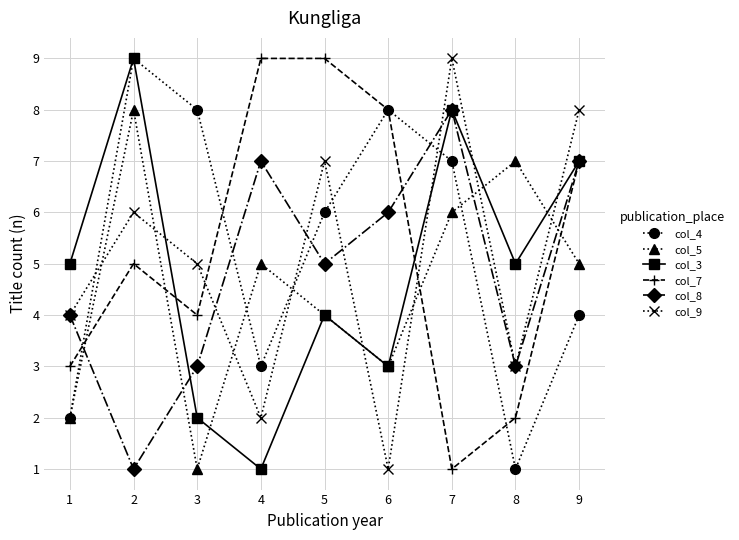

What are all the series names shown in the legend?

col_4, col_5, col_3, col_7, col_8, col_9